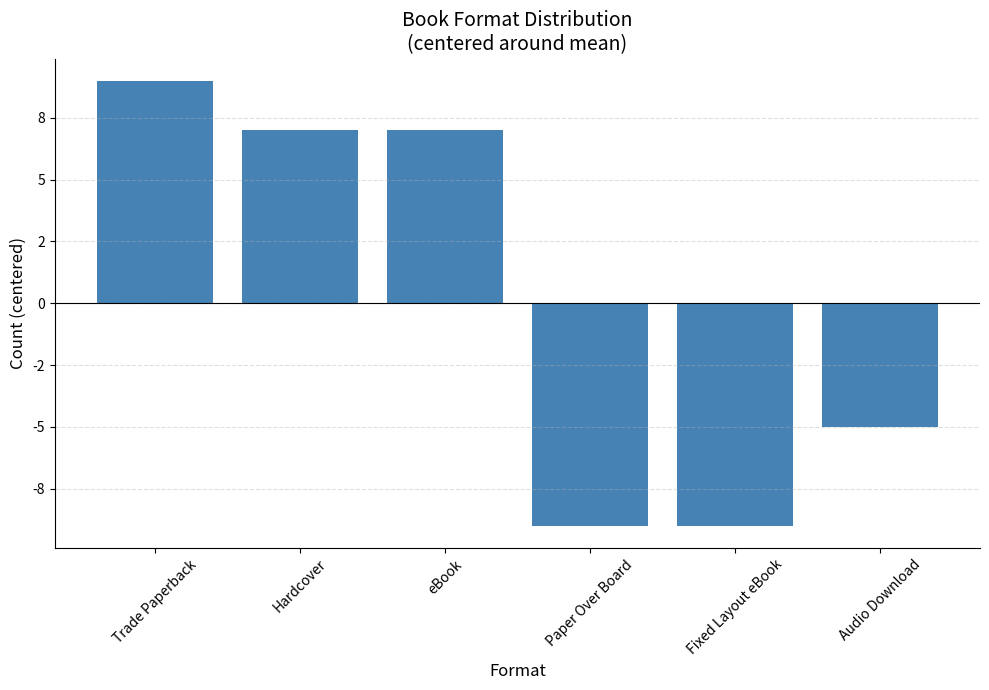

Which has a higher value, Fixed Layout eBook or eBook?

eBook